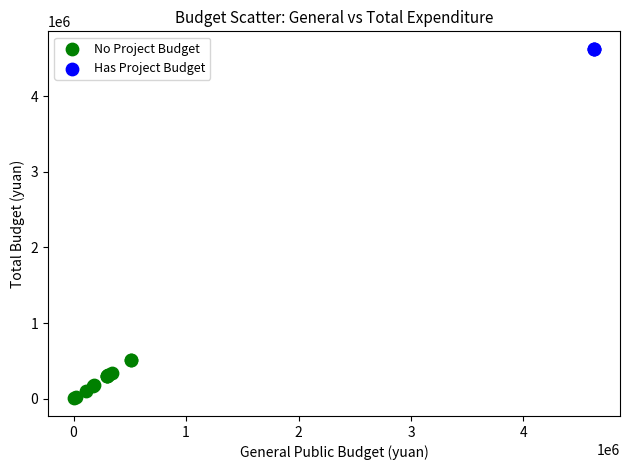

Which series reaches the maximum Y coordinate?

Has Project Budget